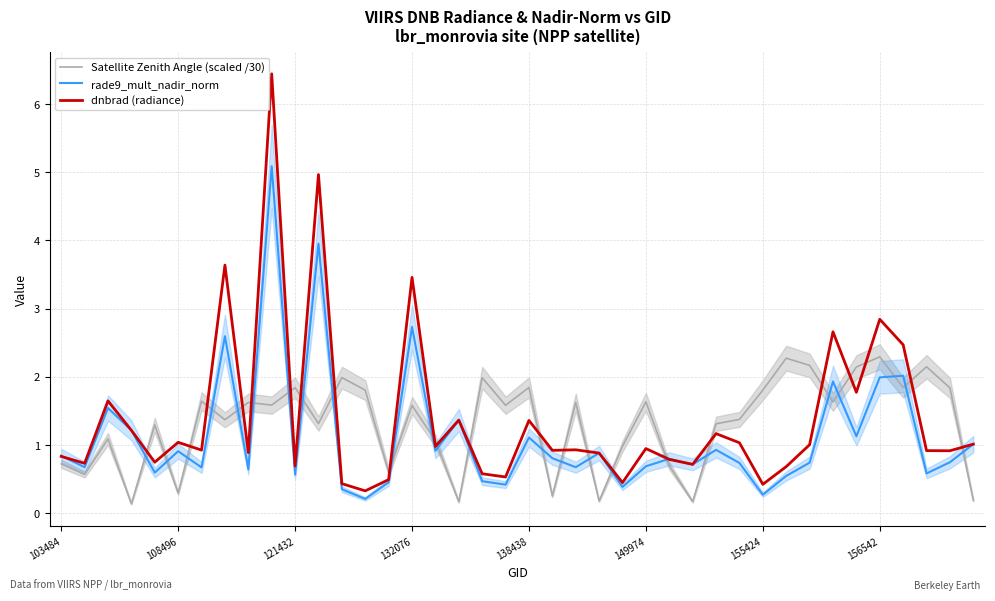

How many interior local peaks does the rade9_mult_nadir_norm series have?

13